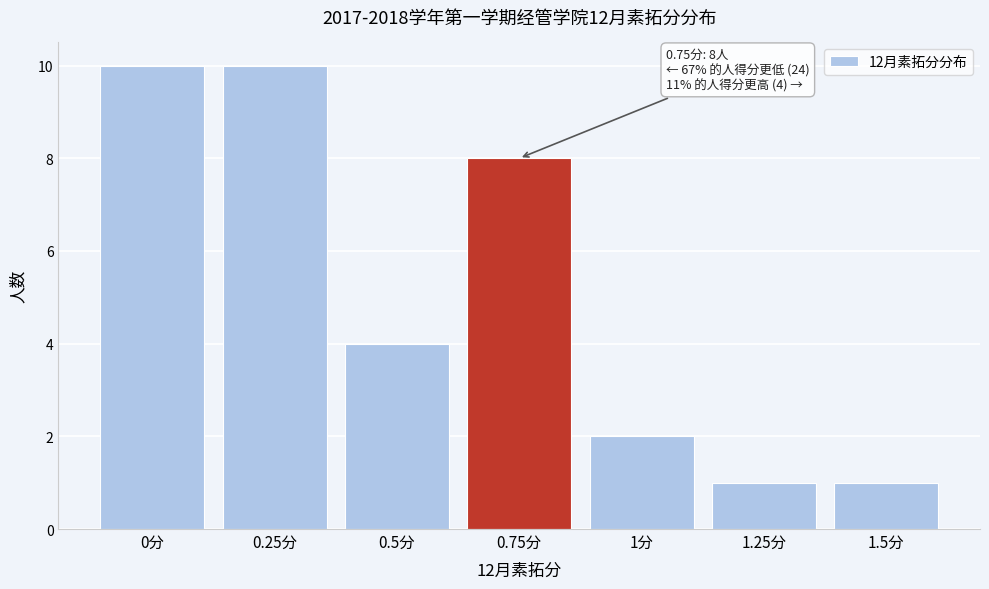

Reading right to left, what are all the values shown in this chart?

1.5分=1	1.25分=1	1分=2	0.75分=8	0.5分=4	0.25分=10	0分=10